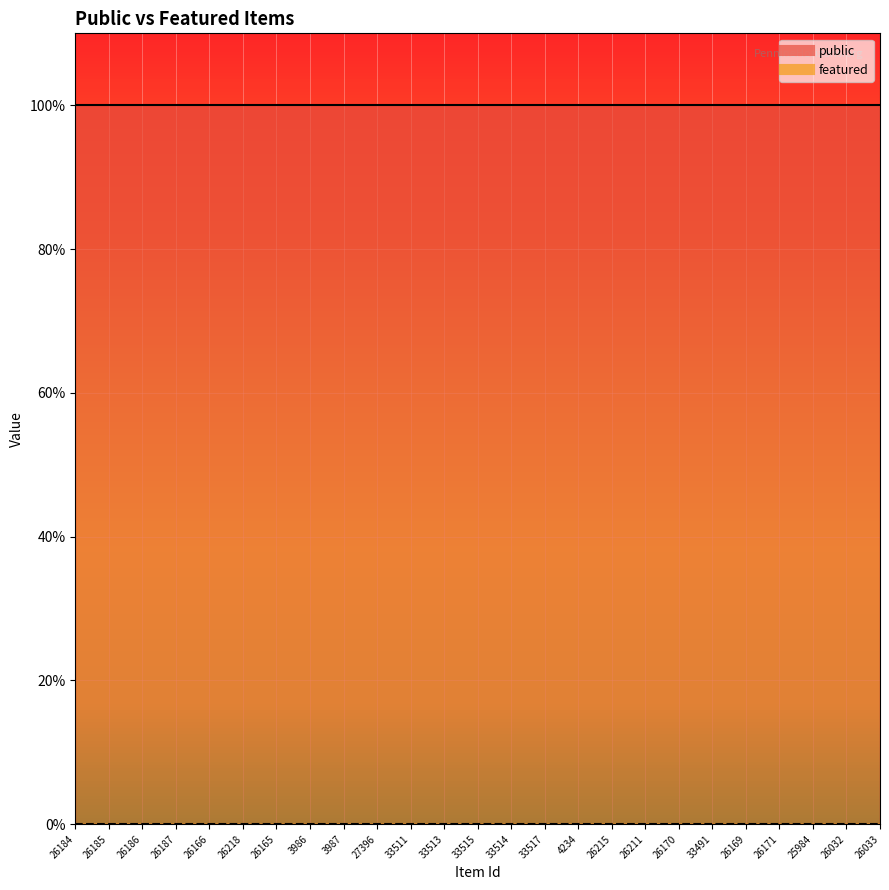

Is the value of featured at 26033 greater than the value of public at 3986?

No